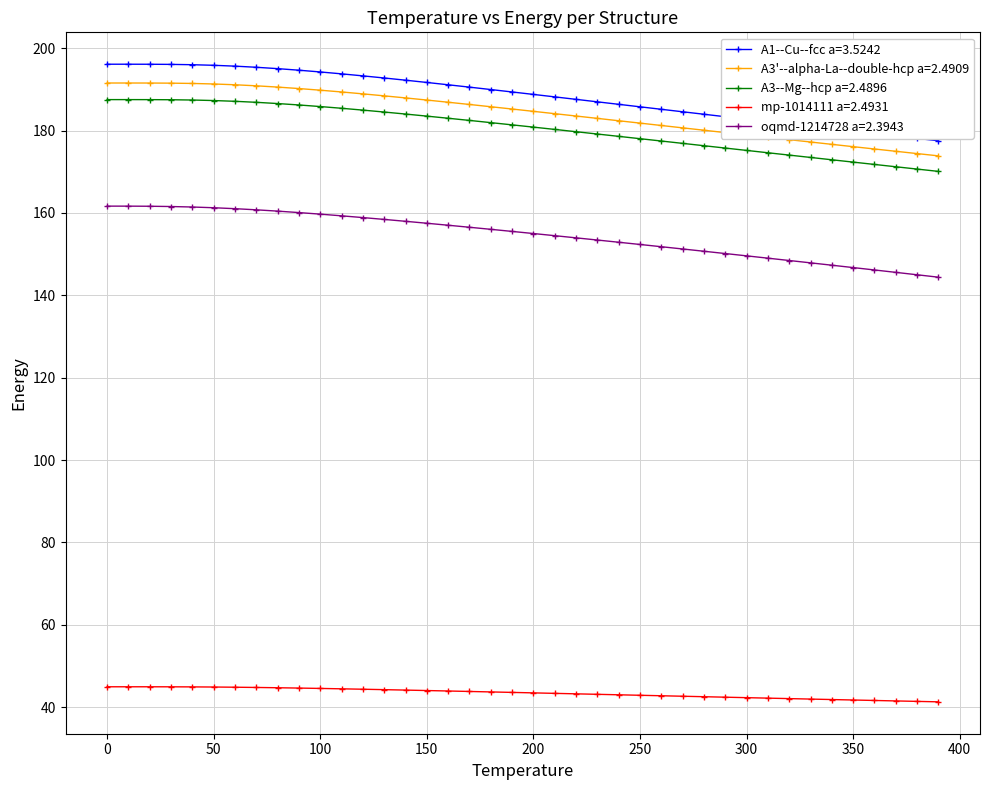

True or false: oqmd-1214728 a=2.3943 and A3--Mg--hcp a=2.4896 intersect in this chart.

False